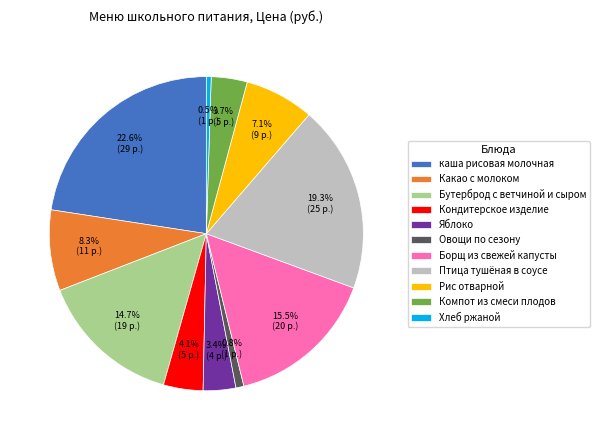

To the nearest percent, what percentage of the pie is Компот из смеси плодов?

4%